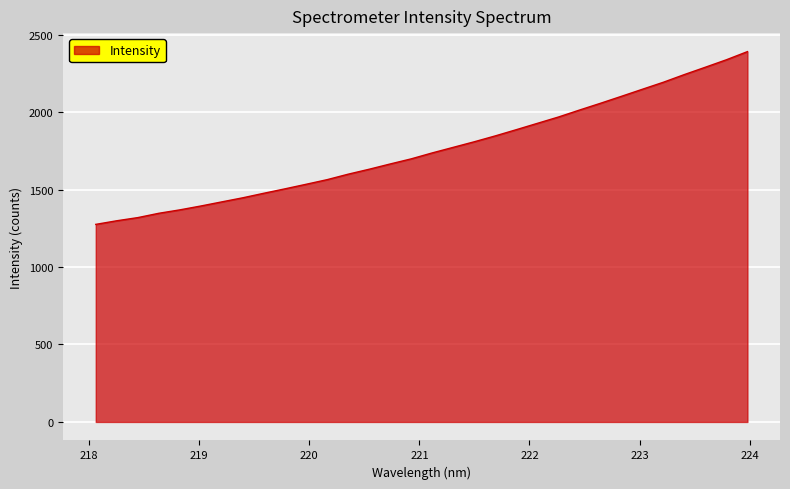

What is the difference between the maximum and minimum values?

1115.2